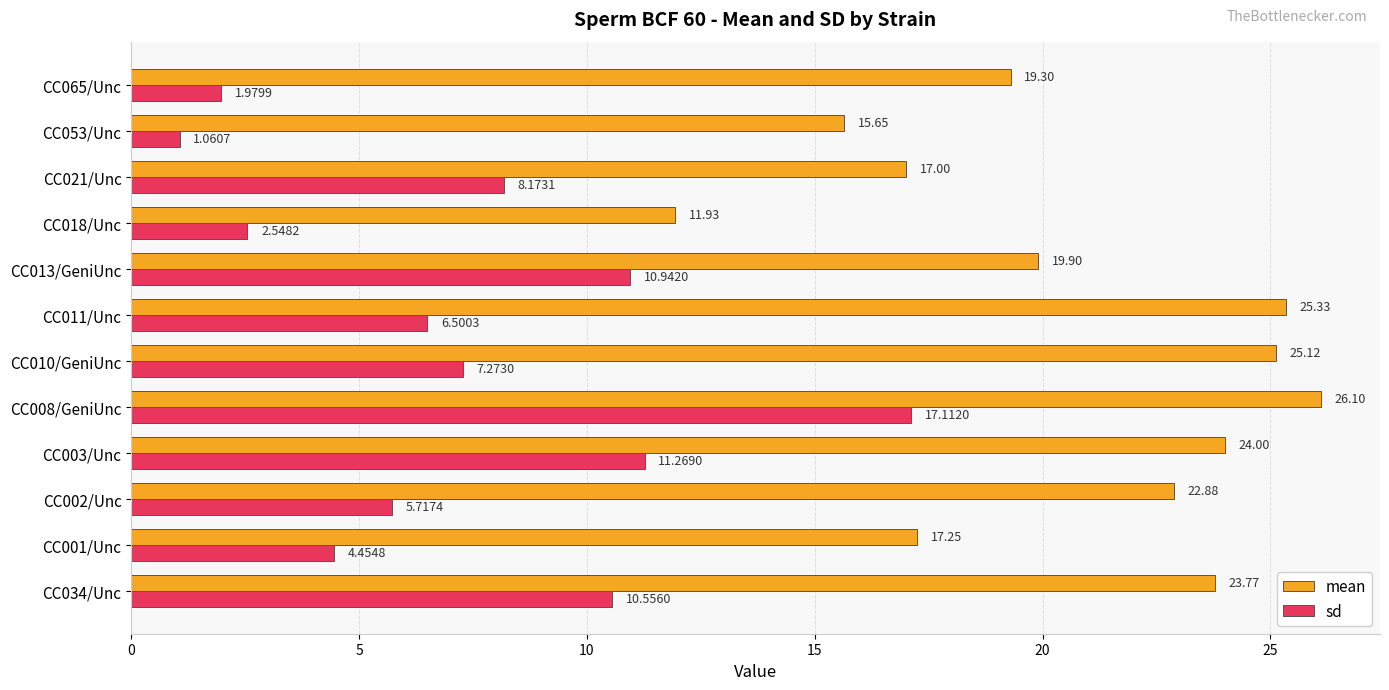

Rank the series by their average value, from lowest to highest.

sd, mean